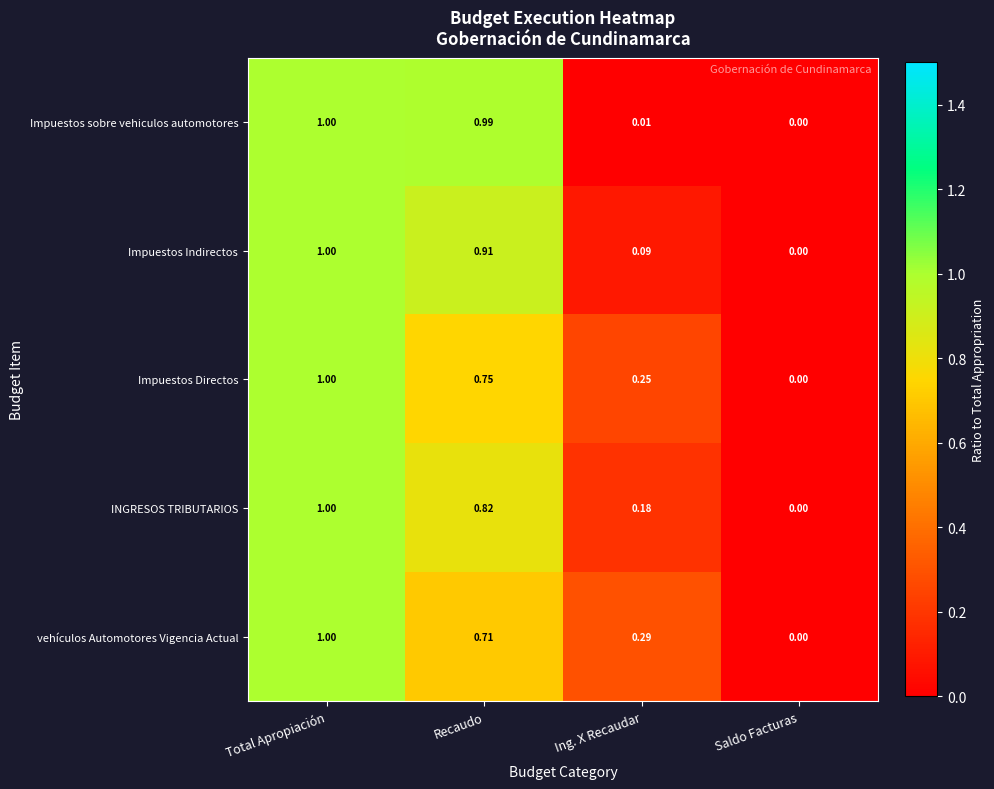

What is the total value across all series at Recaudo?

4.2